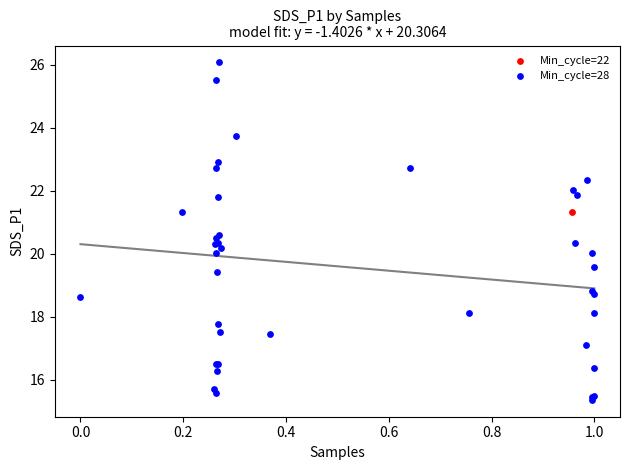

What are all the series names shown in the legend?

Min_cycle=22, Min_cycle=28